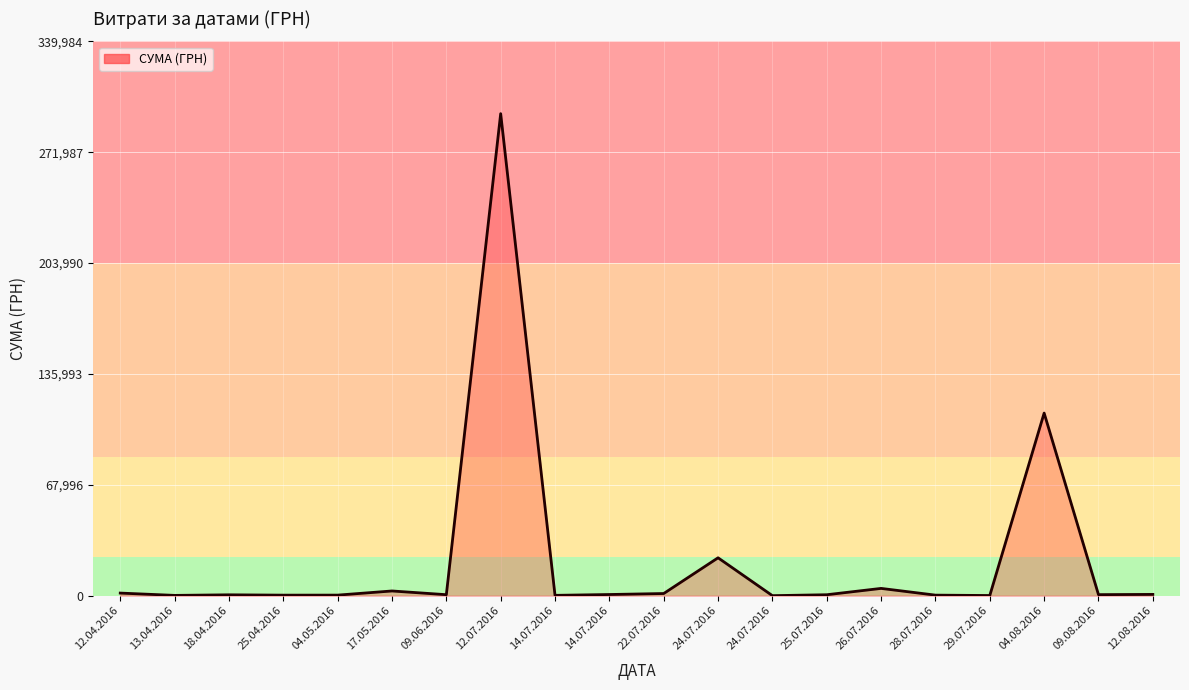

How many values are below 633?

10